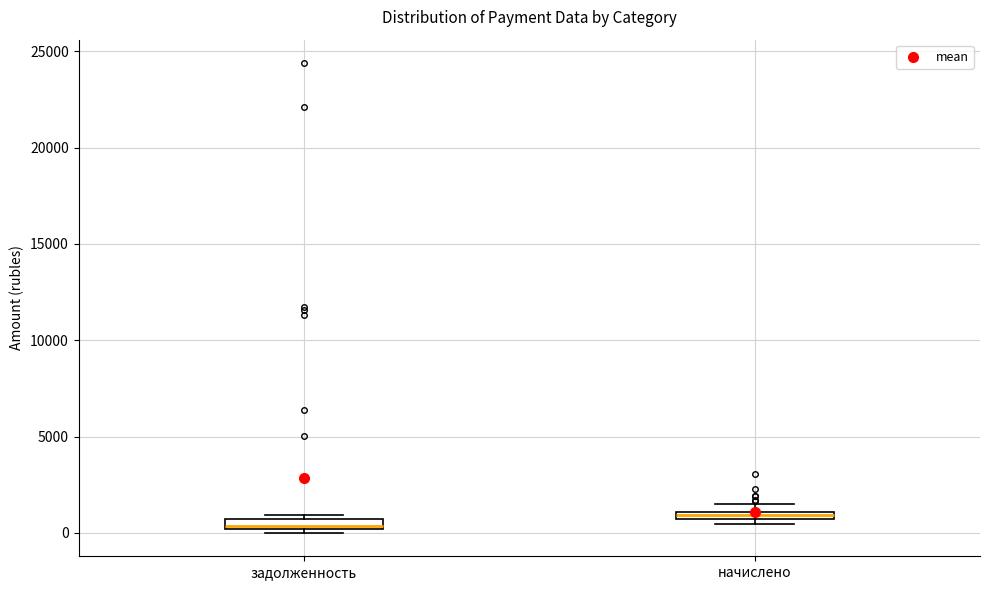

Where is the lower edge of the box for задолженность on the y-axis? The values are not printed on the chart, so give them approximately, as read against the axis.

0